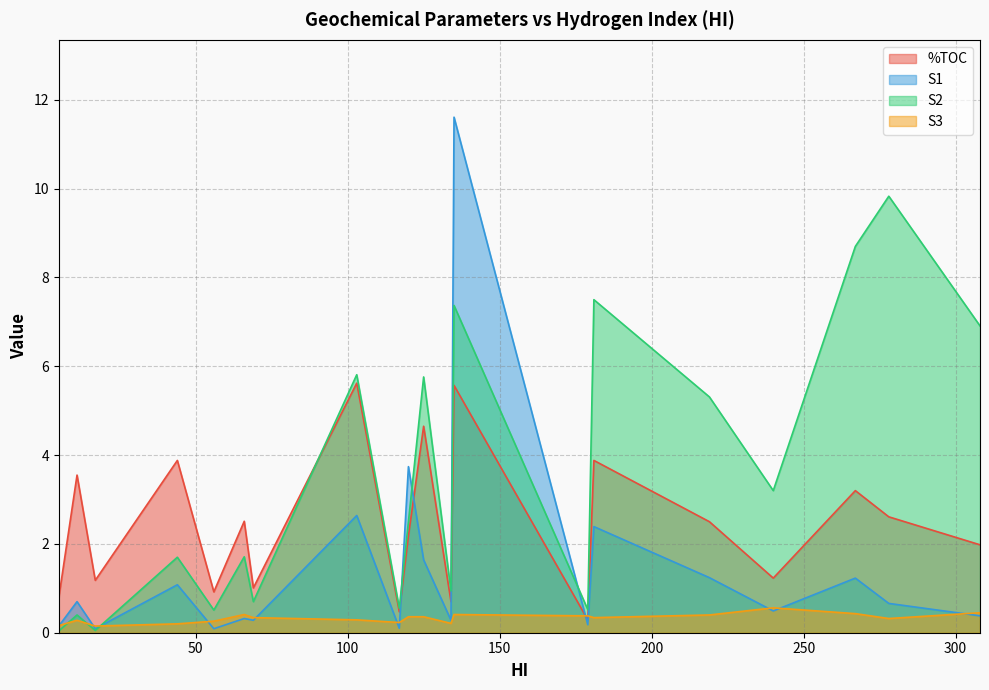

How many interior local valleys does the S3 series have?

6